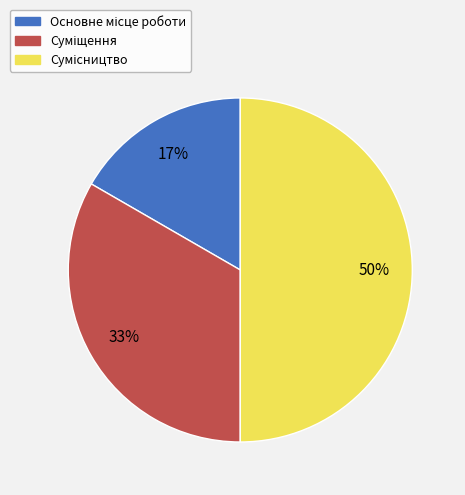

To the nearest percent, what is the difference between the largest and smallest slice percentages?

33%